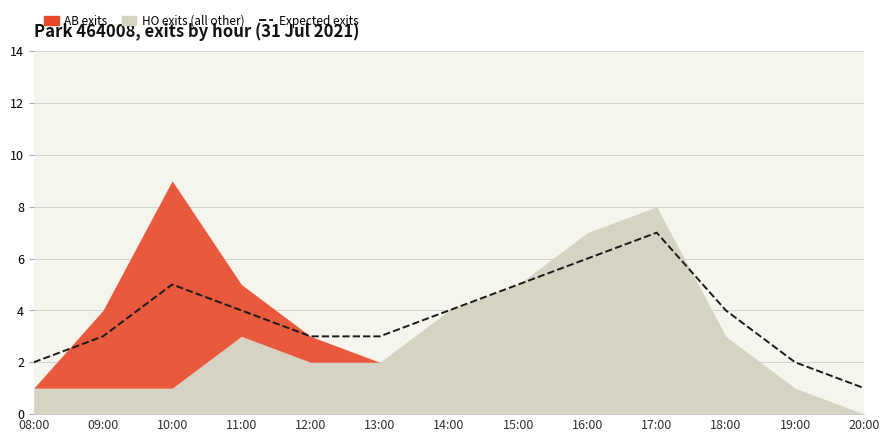

Reading right to left, list all the values displayed in this chart.

1	2	4	7	6	5	4	3	3	4	5	3	2